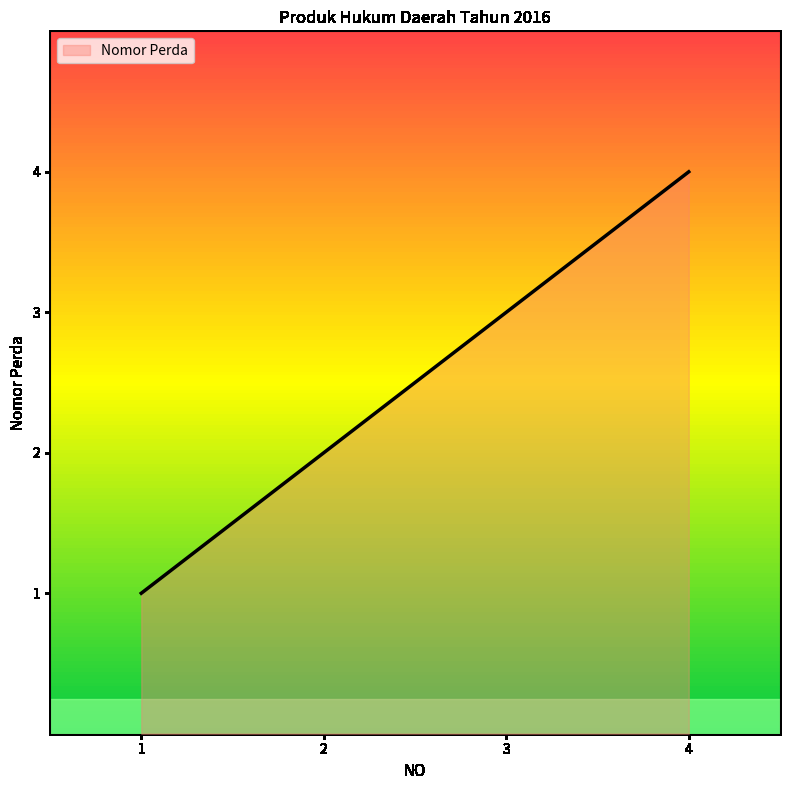

The value at 4 is 3. True or false?

False